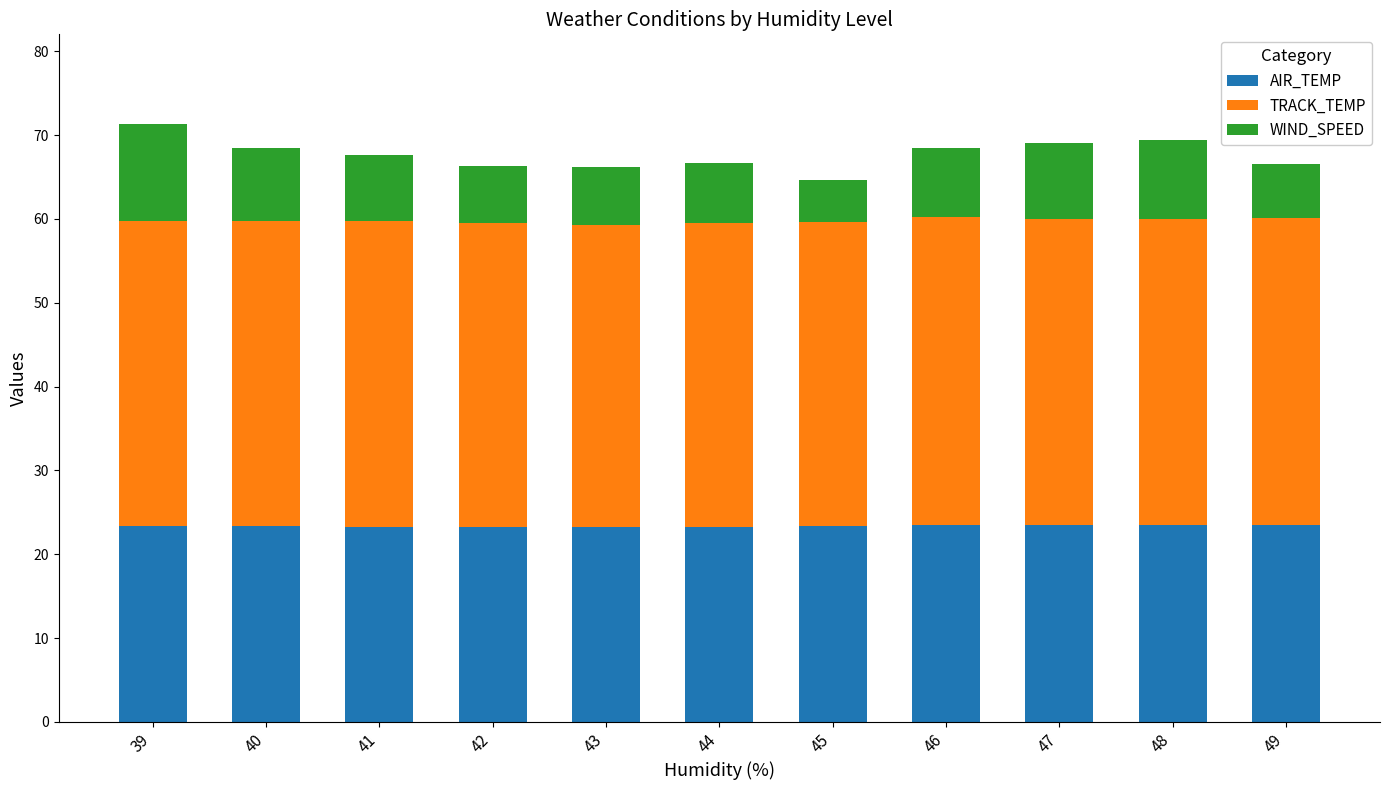

What is the sum of the AIR_TEMP values at 45 and 41?

46.7